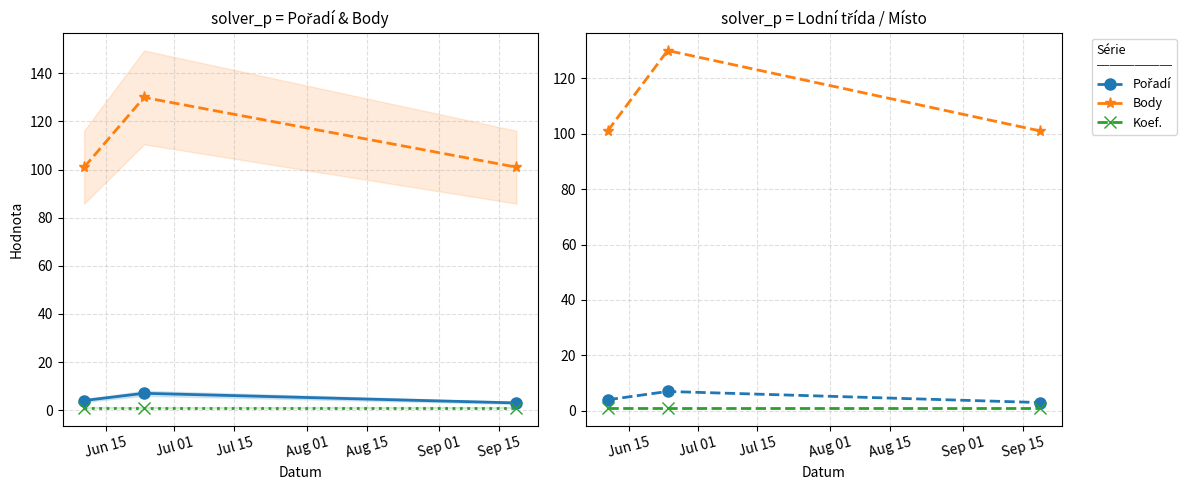

True or false: Pořadí has a value of 7 at Jul 01.

True